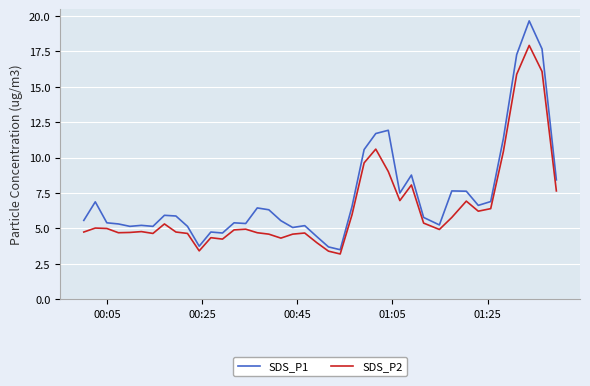

What is the minimum value shown in the chart?

3.2